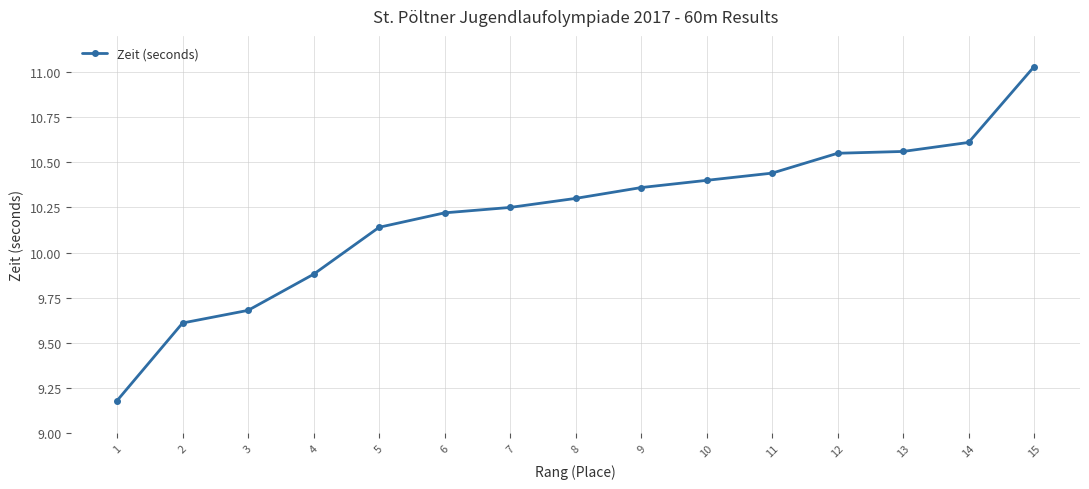

Read the value at 1.

9.2